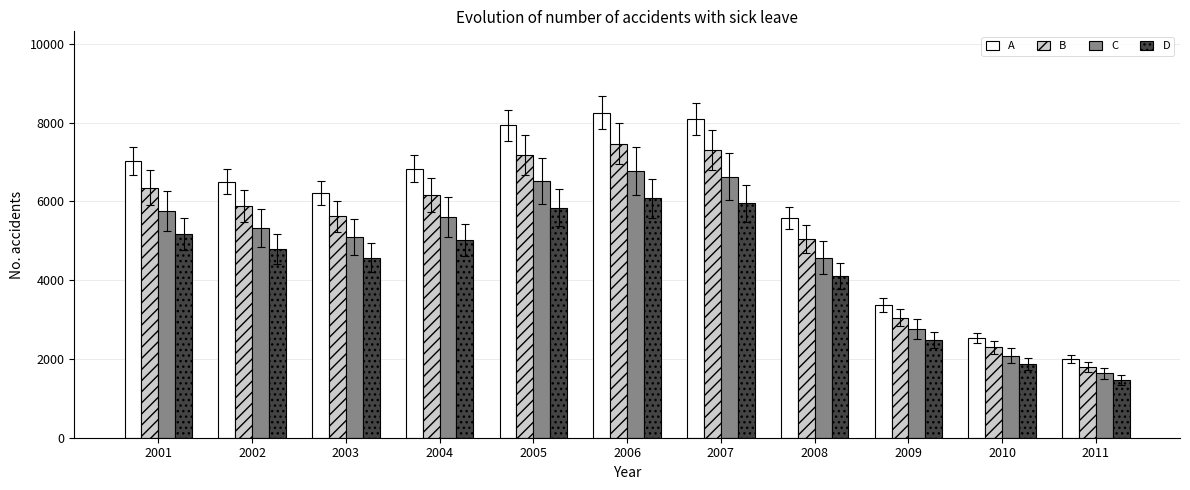

Between 2008 and 2009, which series saw the biggest shift?

A